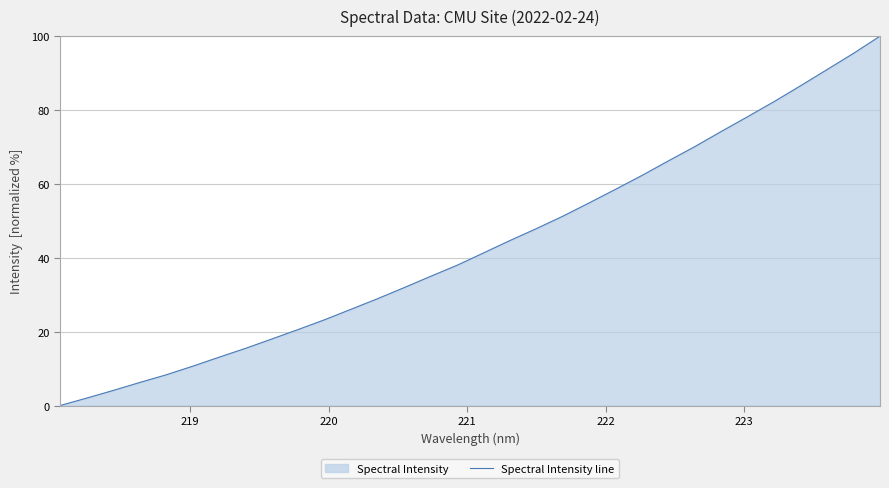

What is the greatest value displayed?

100.0